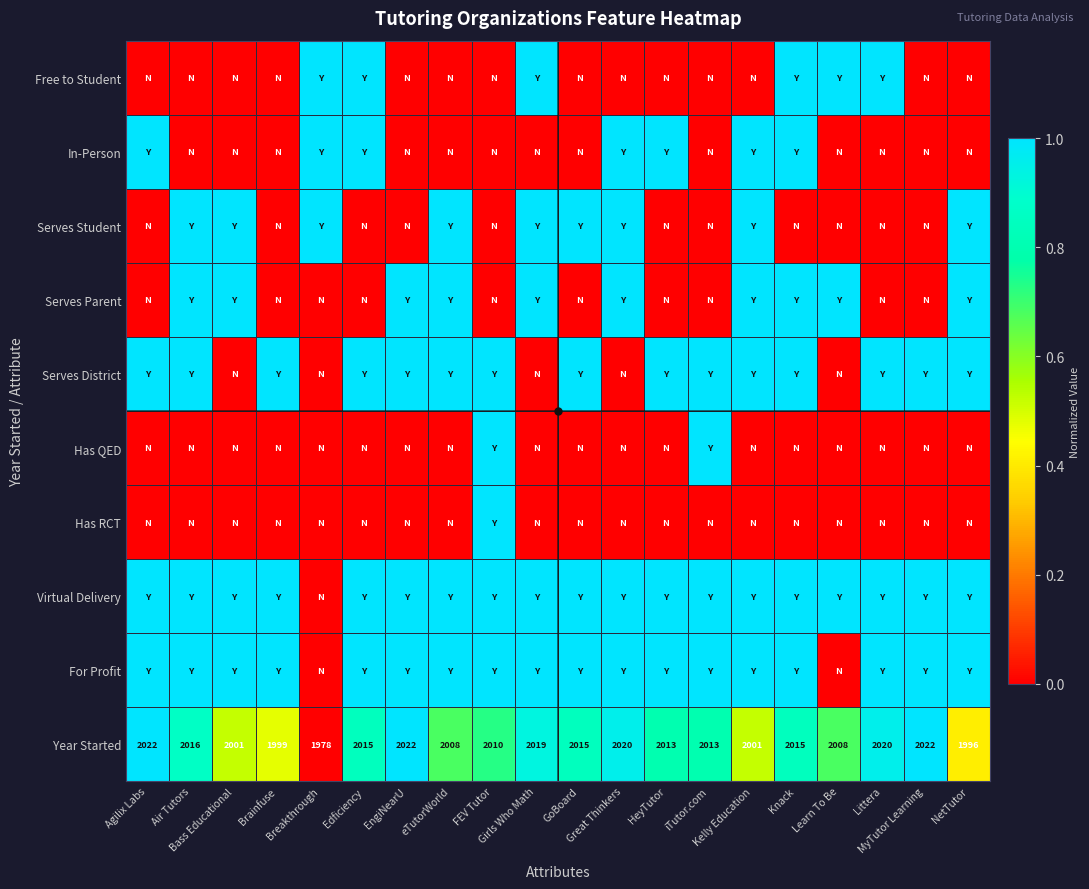

At which category is the sum across all series the highest?

Knack